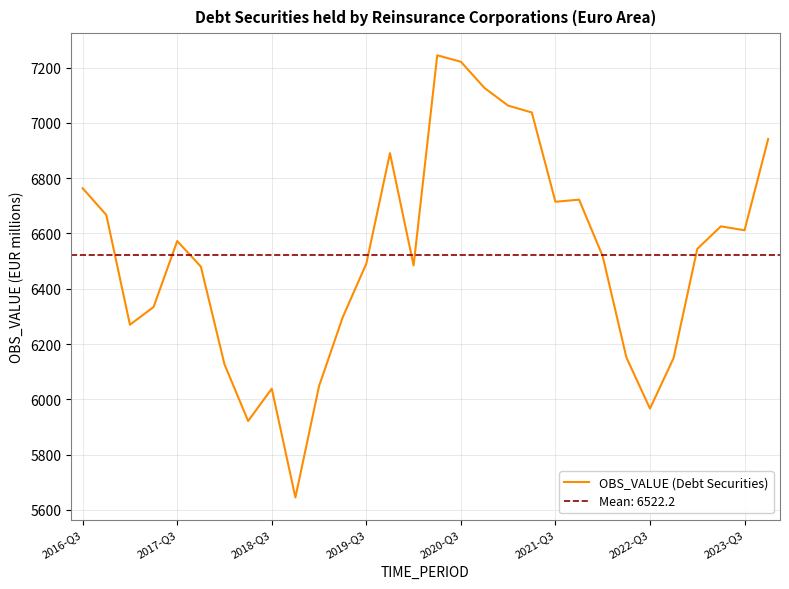

What is the lowest value of the OBS_VALUE (Debt Securities) series?

5644.8